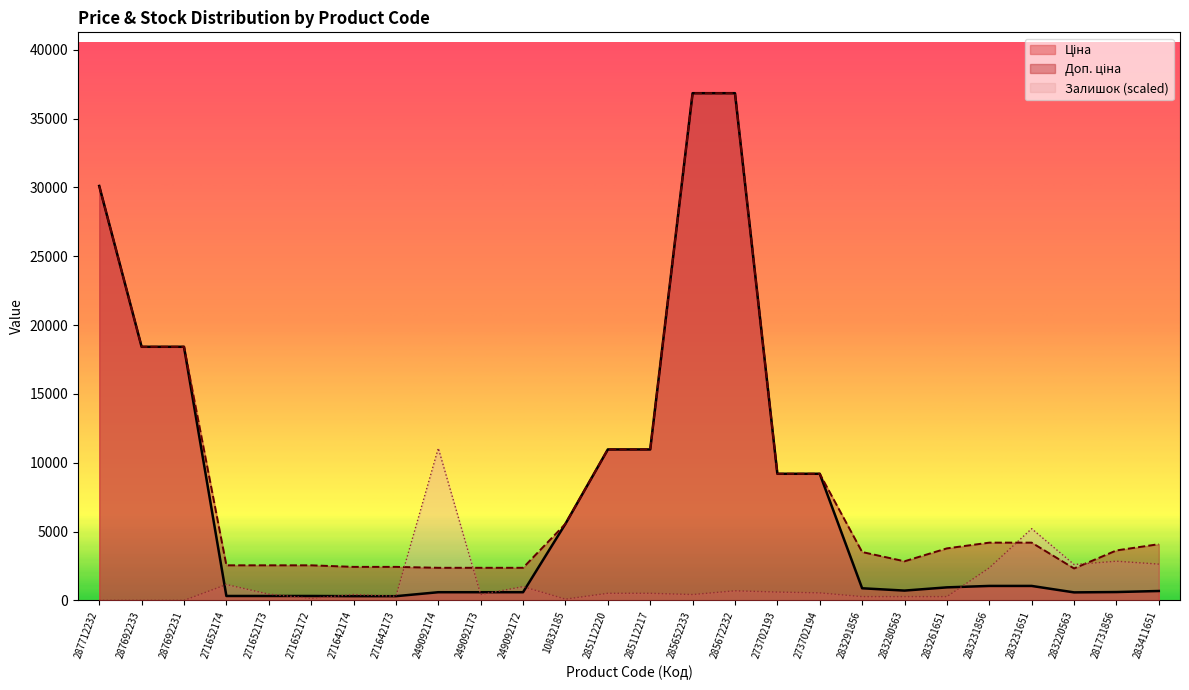

Does the chart display data point markers on the line(s)?

No